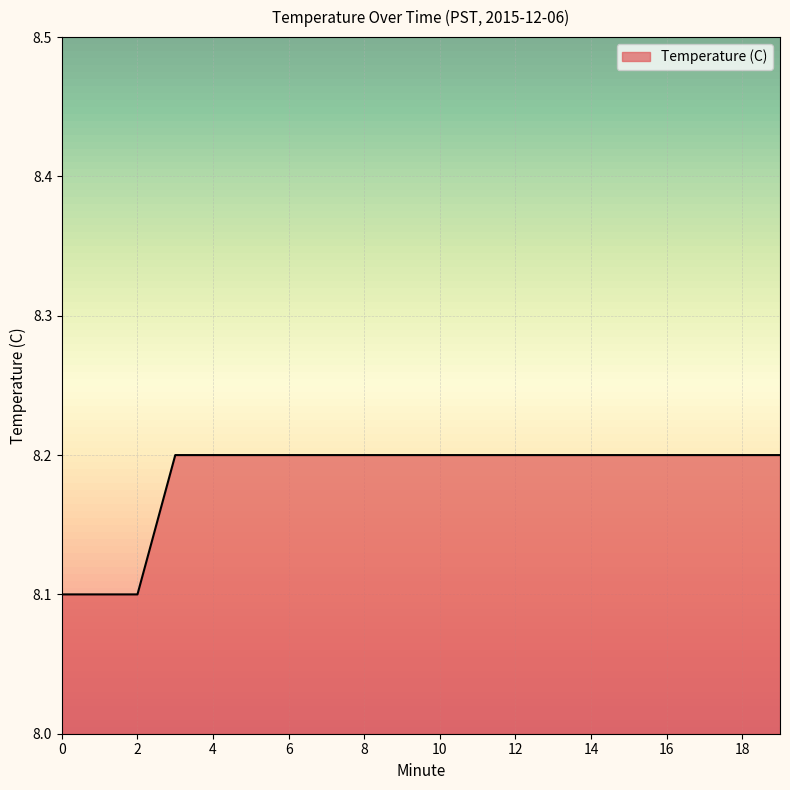

What is the greatest value displayed?

8.2